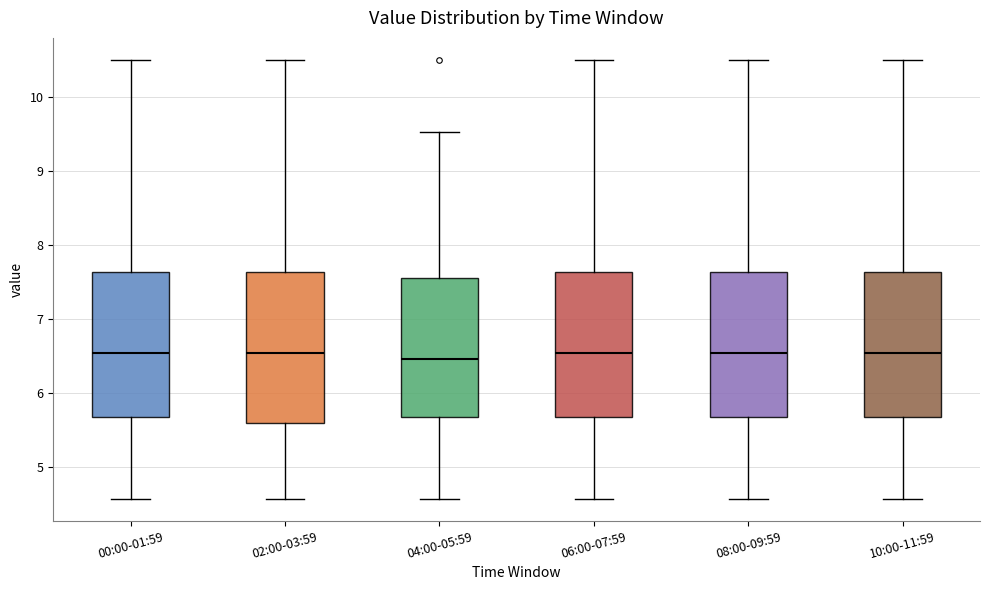

Reading left to right, read every box against the y-axis: the position of its median line, the range the box covers, and the ends of its whiskers. The values are not printed on the chart, so give them approximately, as read against the axis.

00:00-01:59: median 6.5, box 5.7 to 7.6, whiskers 4.6 to 10.5
02:00-03:59: median 6.5, box 5.6 to 7.6, whiskers 4.6 to 10.5
04:00-05:59: median 6.5, box 5.7 to 7.6, whiskers 4.6 to 9.5
06:00-07:59: median 6.5, box 5.7 to 7.6, whiskers 4.6 to 10.5
08:00-09:59: median 6.5, box 5.7 to 7.6, whiskers 4.6 to 10.5
10:00-11:59: median 6.5, box 5.7 to 7.6, whiskers 4.6 to 10.5